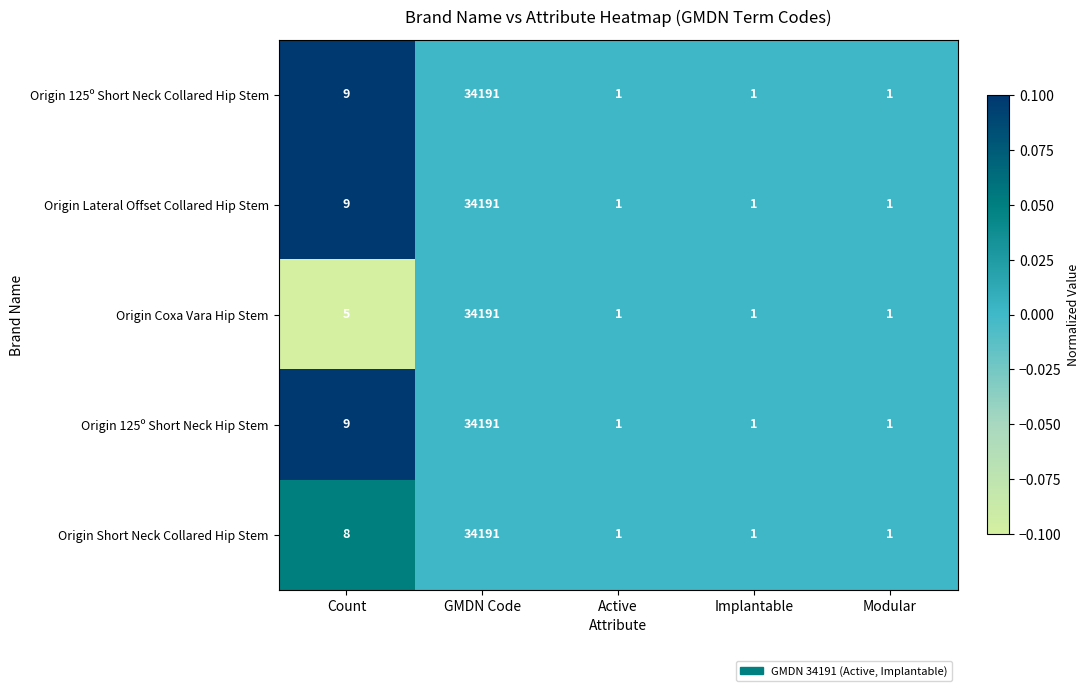

What is the difference between the maximum and minimum values in the Origin 125º Short Neck Collared Hip Stem series?

34190